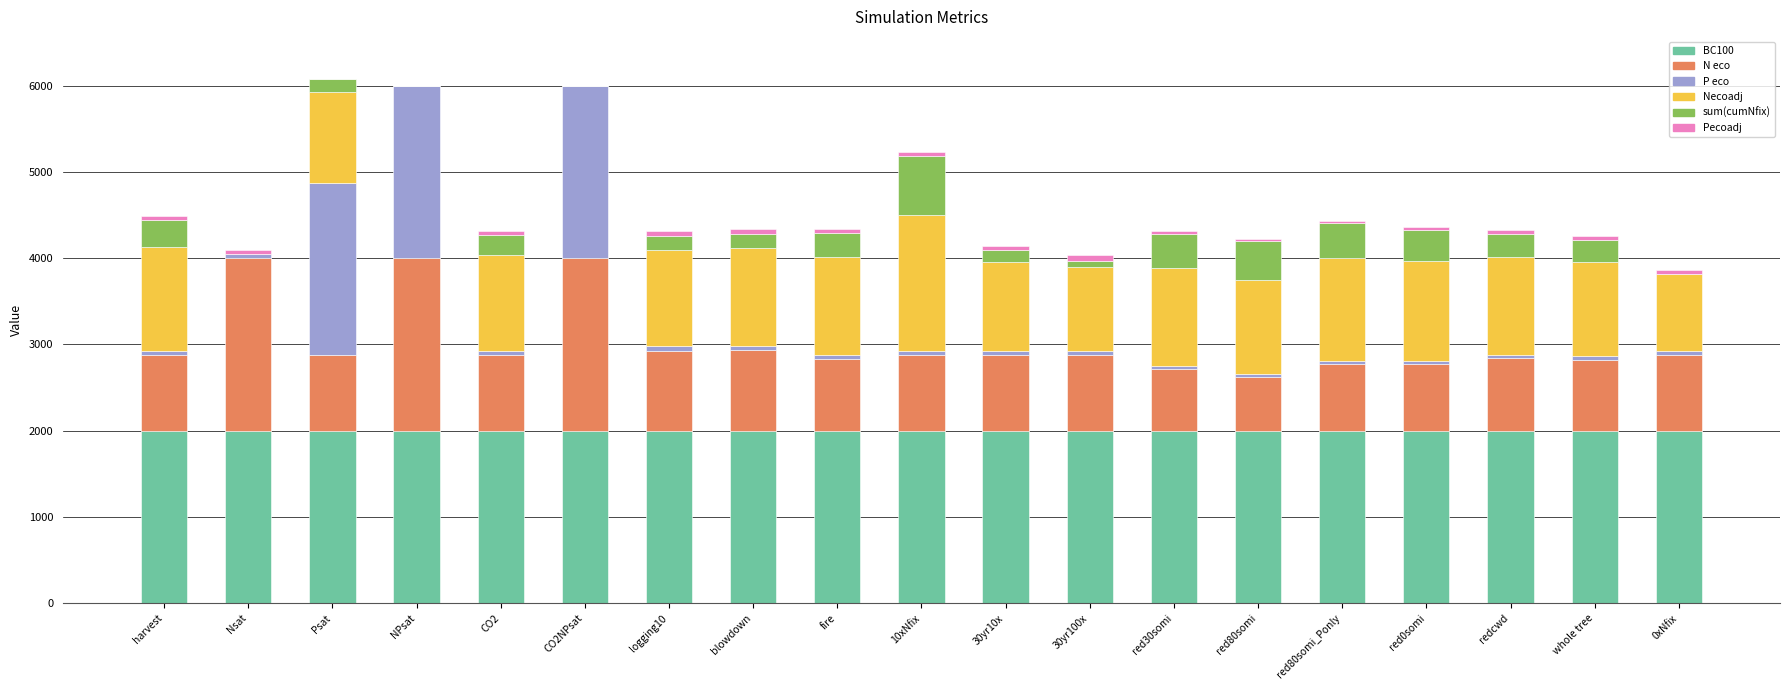

What is the highest value of the BC100 series?

2000.0